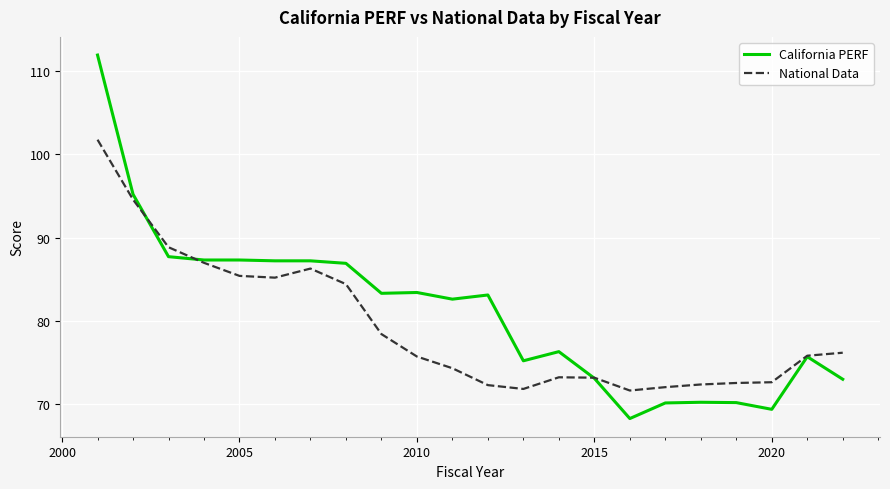

Which series has the widest spread of values?

California PERF